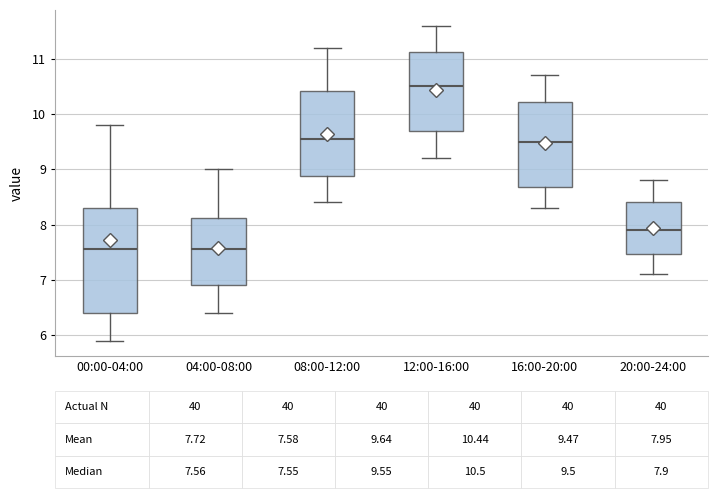

Which box has the highest median line?

12:00-16:00